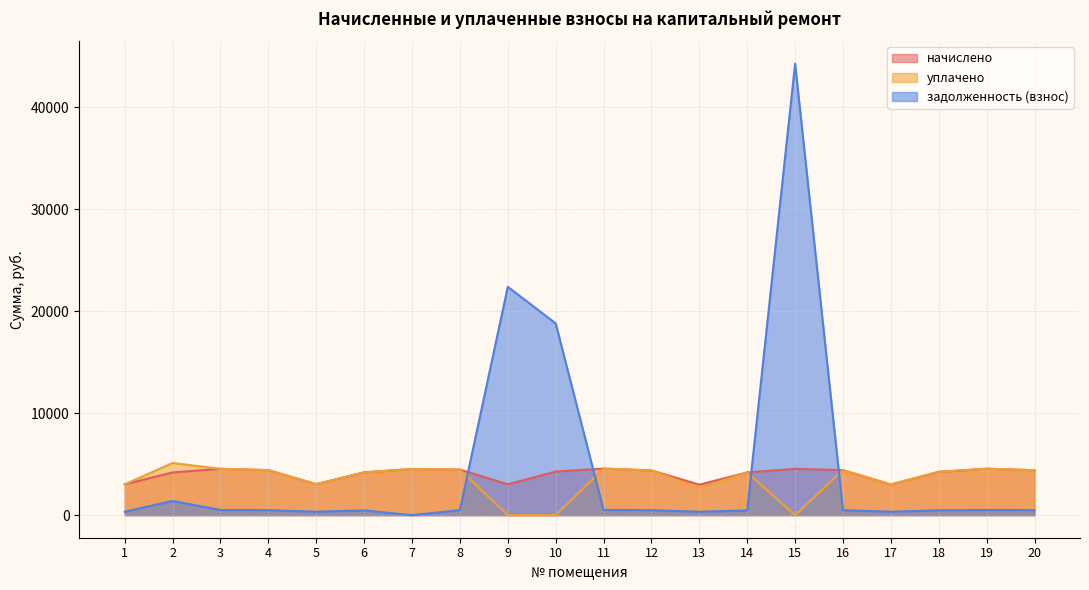

True or false: начислено has a value of 3029.4 at 9.

True